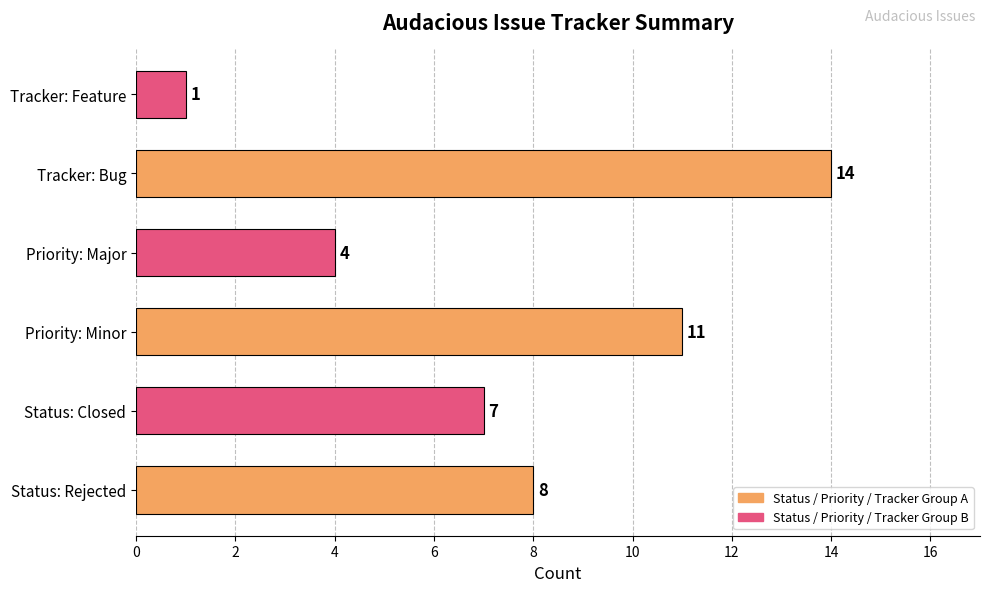

Reading bottom to top, what are all the values shown in this chart?

Status: Rejected=8	Status: Closed=7	Priority: Minor=11	Priority: Major=4	Tracker: Bug=14	Tracker: Feature=1